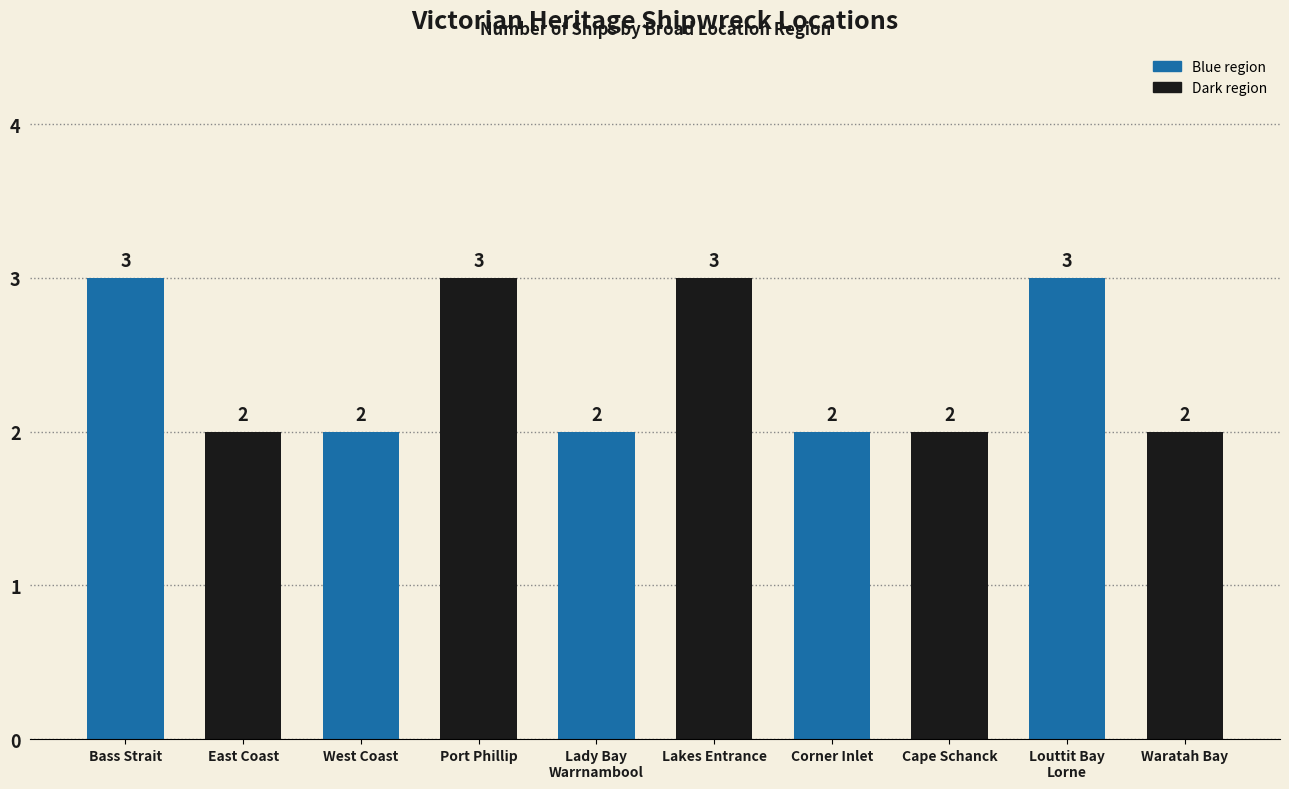

What position from the left is Corner Inlet?

7